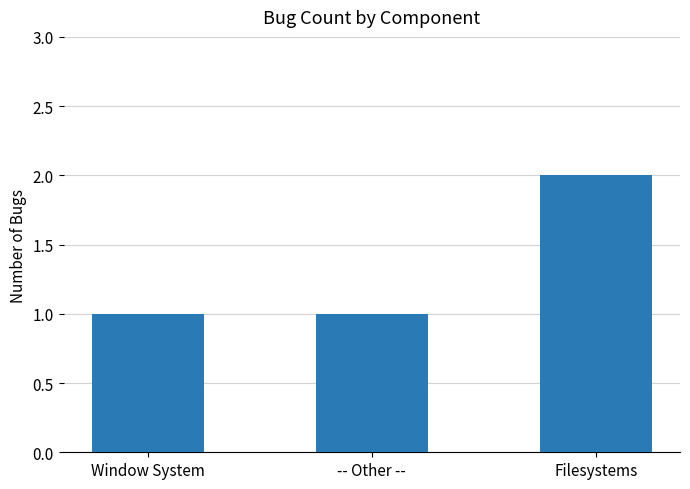

What is the value of the 1st bar from the left?

1